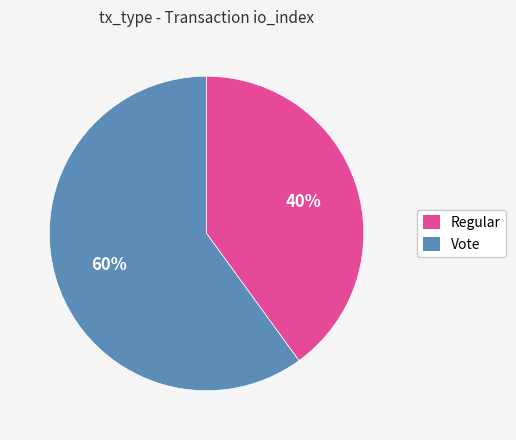

Is the sum of Regular and Vote greater than half?

Yes